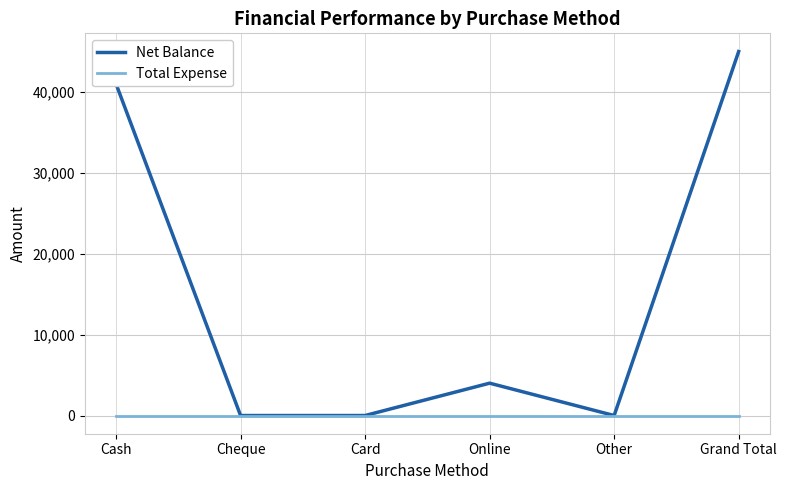

What is the sum of the Net Balance values at Grand Total and Card?

45000